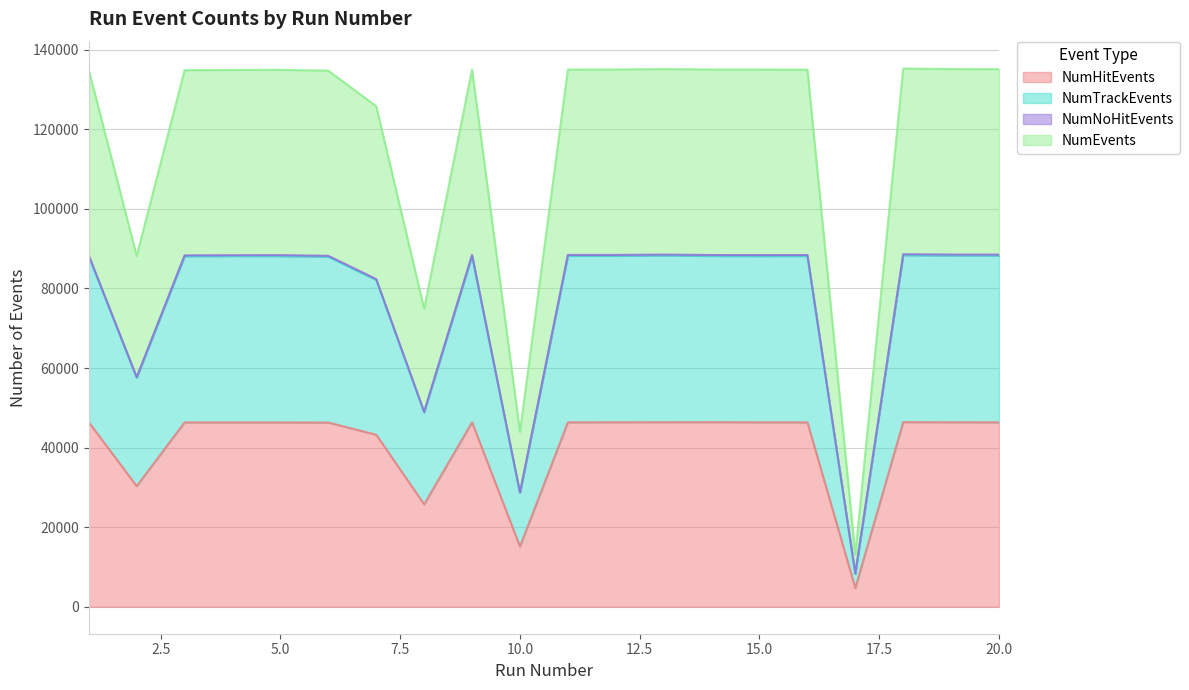

Which has a higher value, 13 or 19?

13